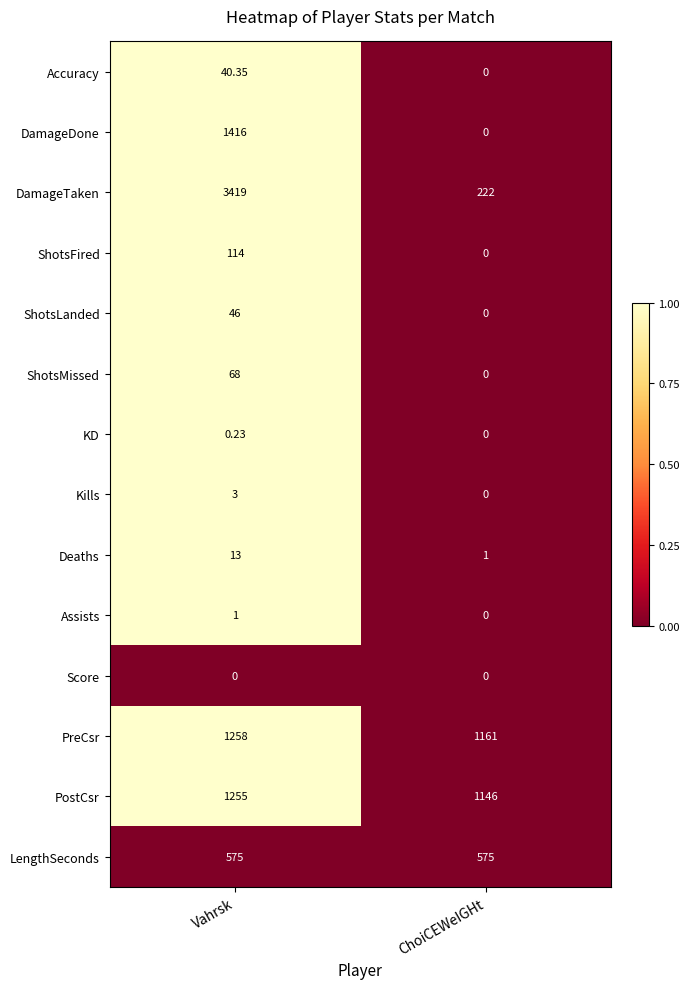

At how many categories does at least one series exceed 0?

2